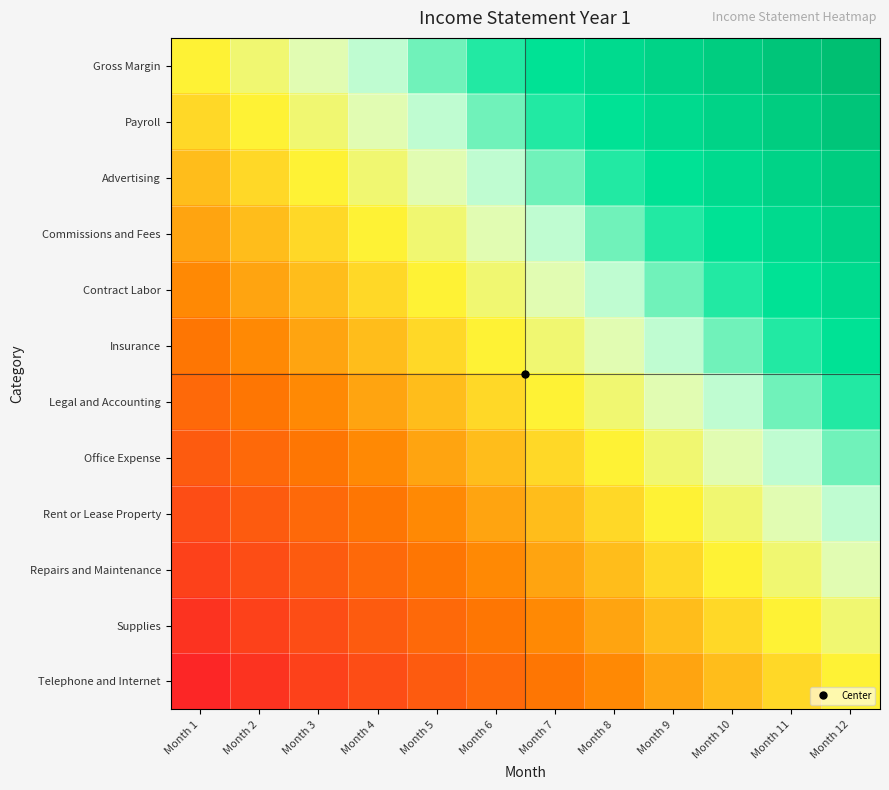

How many data points does each series have?

12